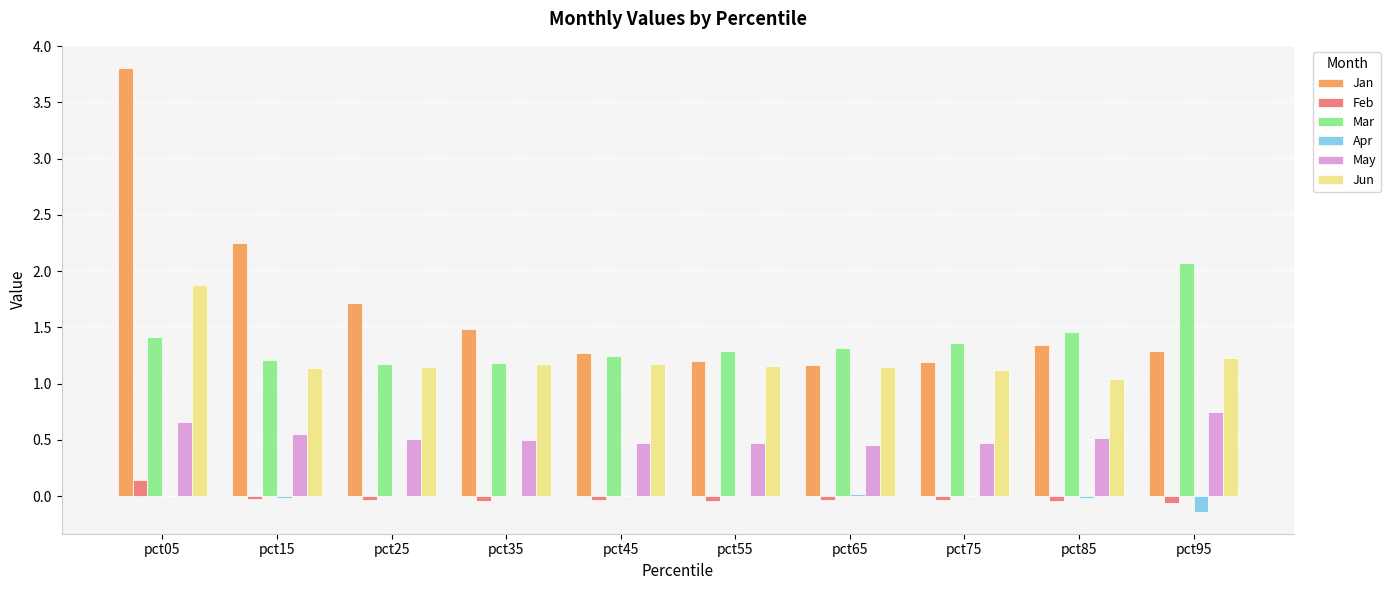

At which category is the sum across all series the highest?

pct05